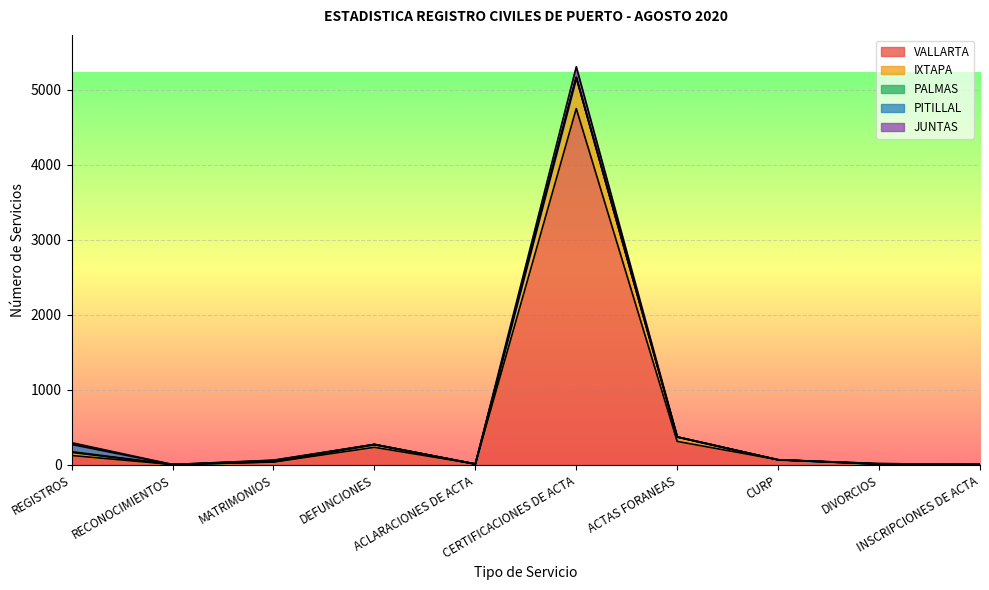

What is the highest value of the VALLARTA series?

4750